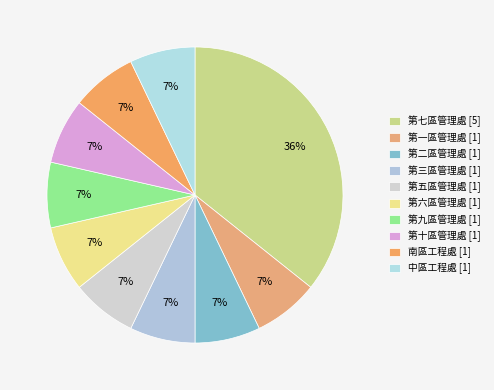

How many slices are in this pie chart?

10